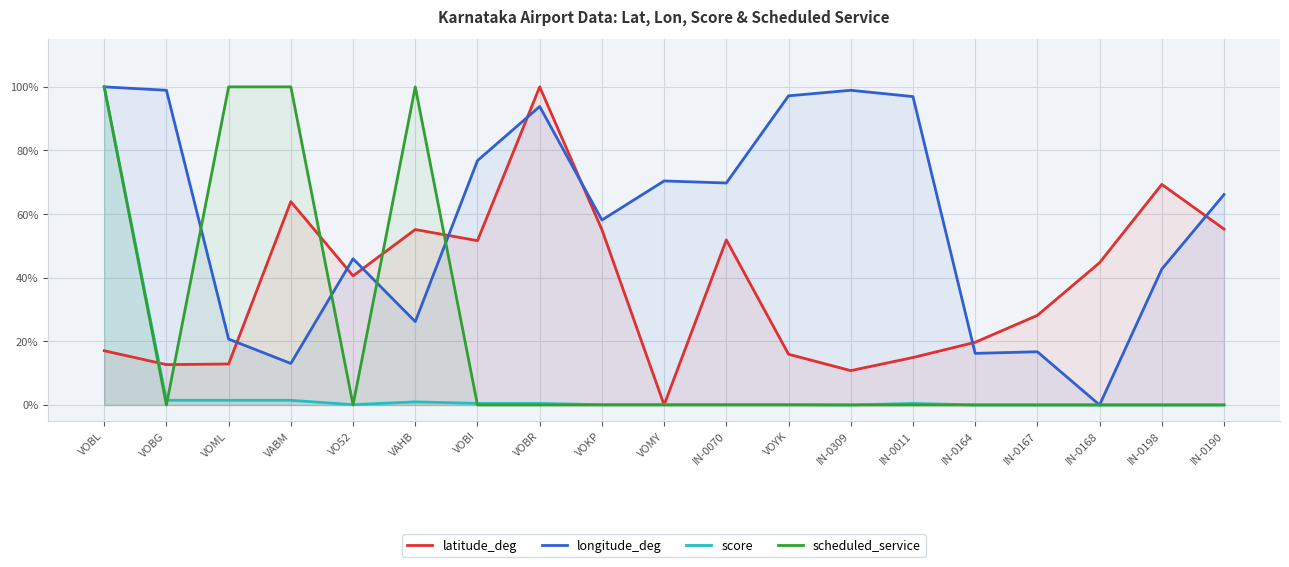

Rank the series at IN-0167 from highest to lowest value.

latitude_deg, longitude_deg, score, scheduled_service